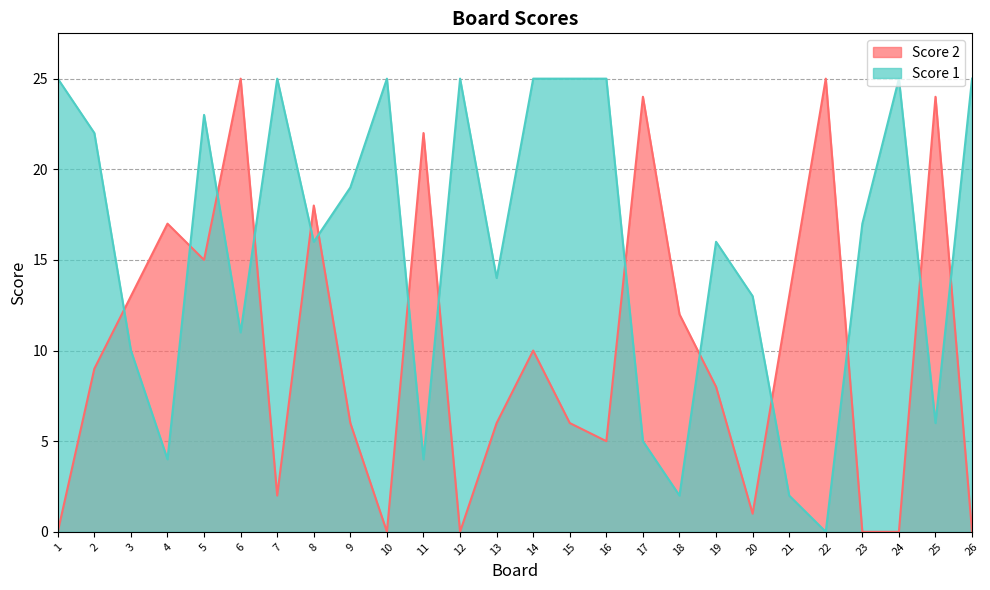

The Score 2 series shows 6 at 14. True or false?

False